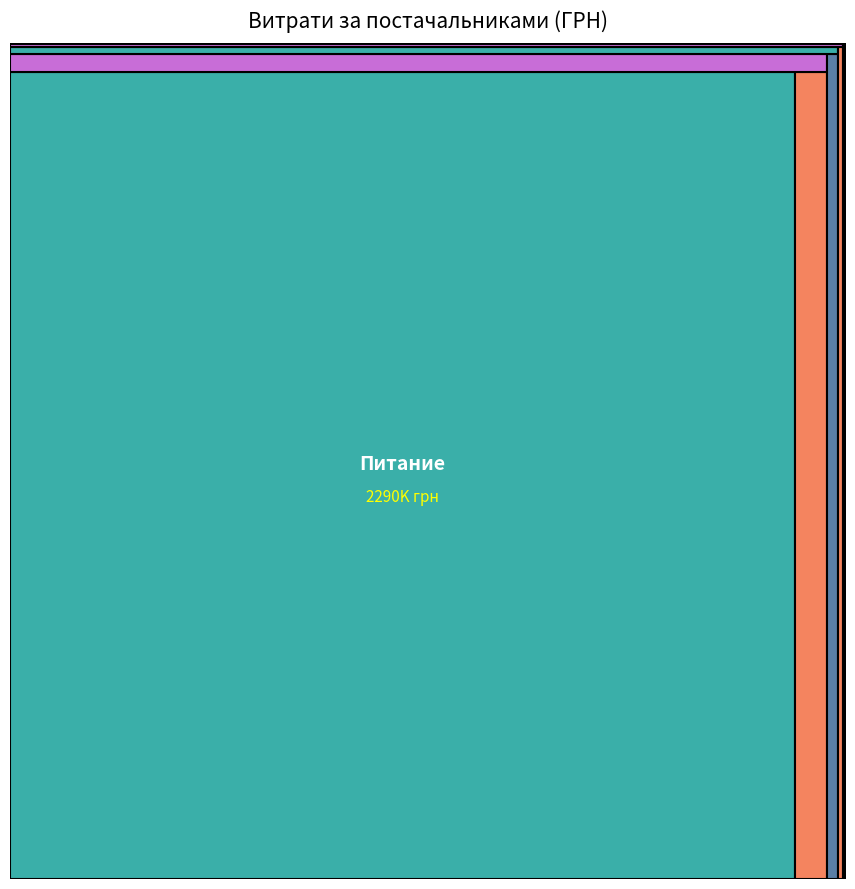

Reading left to right, transcribe all the data shown in this chart.

КП "Питание"=2289849.2	КП "МВУ ВКГ"=32760.0	ТОВ "Екоіллічпродукт"=94639.4	ПП "Главторг"=54390.0	ФОП "Рибалко Т.В."=22012.9	ТОВ "Барух"=14580.0	ФОП "Широбоков Е.Г."=1735.0	КП "Комунальник"=6756.0	КНП "Міська поліклініка №2"=6143.1	ТОВ "Санпроф"=2994.9